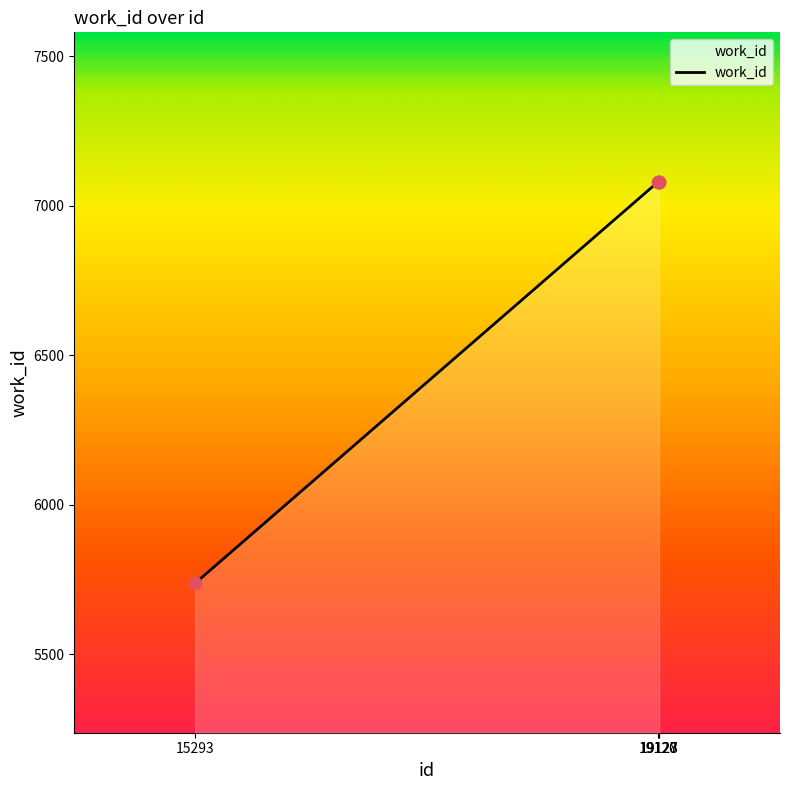

Approximately how many times larger is the value at 19128 compared to 19127?

1.0